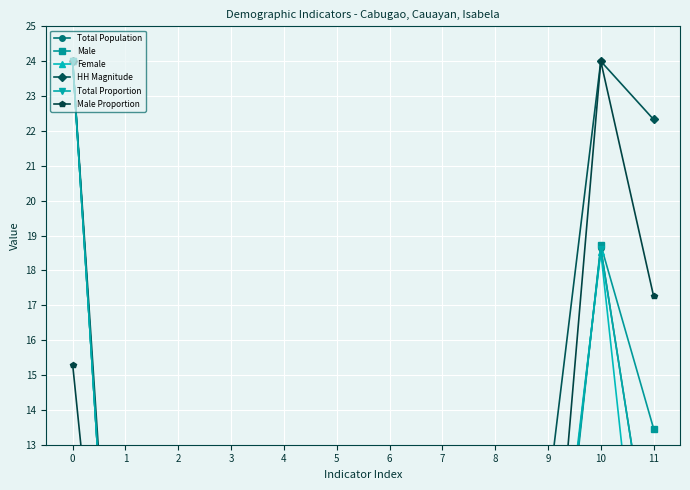

How many times do Male and Female cross each other?

4